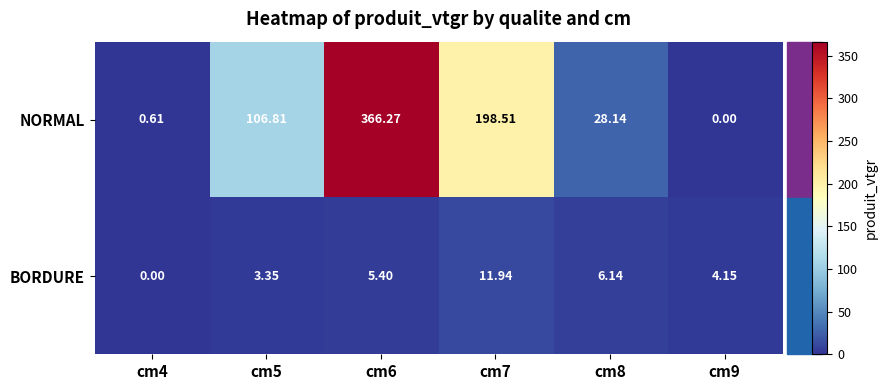

What is the difference between the highest and lowest values at cm7?

186.6